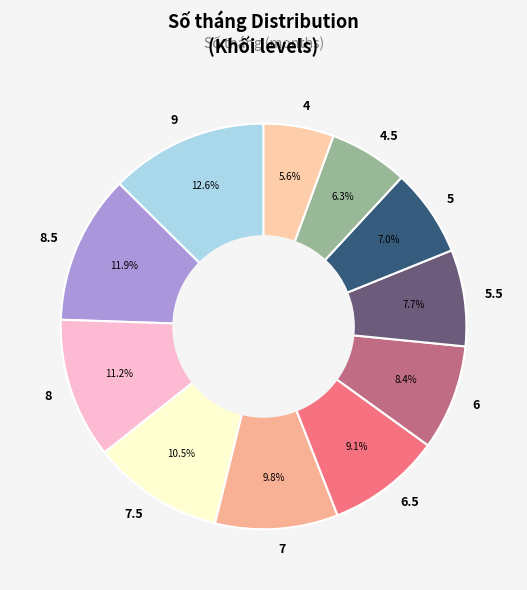

Rank the categories by value from lowest to highest.

4, 4.5, 5, 5.5, 6, 6.5, 7, 7.5, 8, 8.5, 9